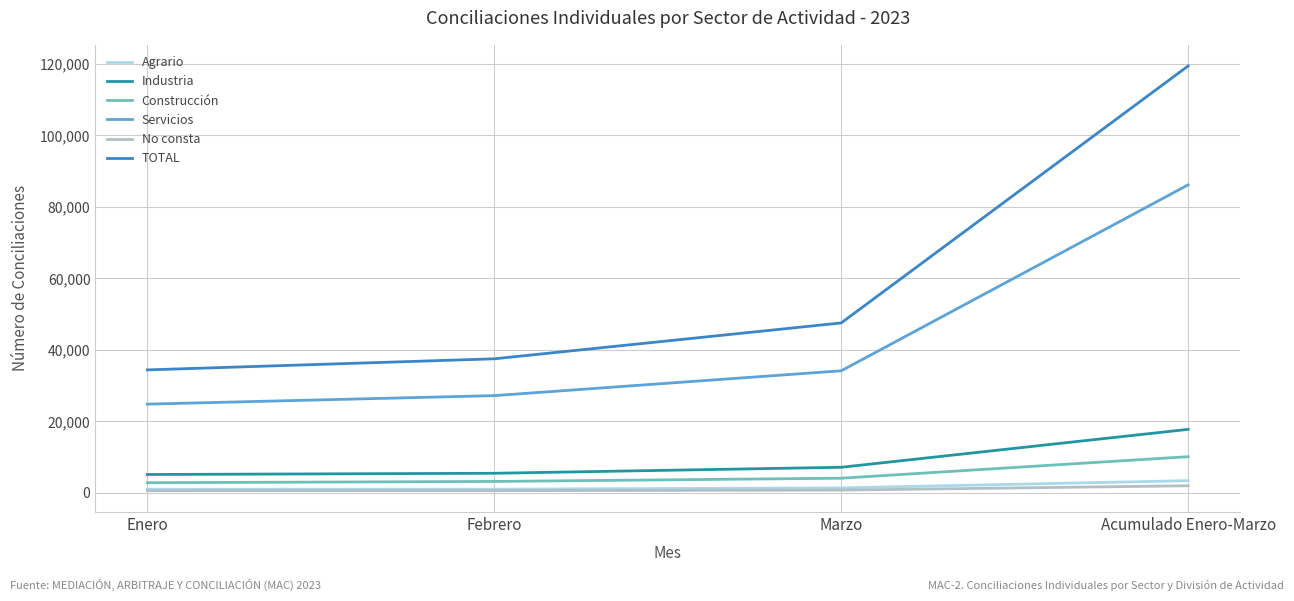

True or false: Industria and Agrario intersect in this chart.

False